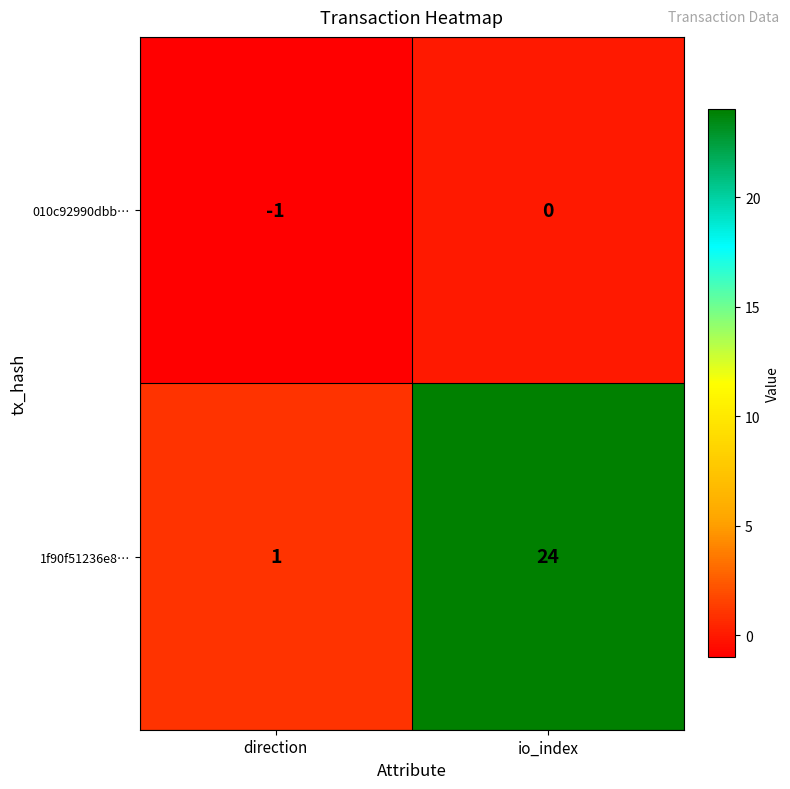

How many values in the 1f90f51236e8… series are below 24?

1